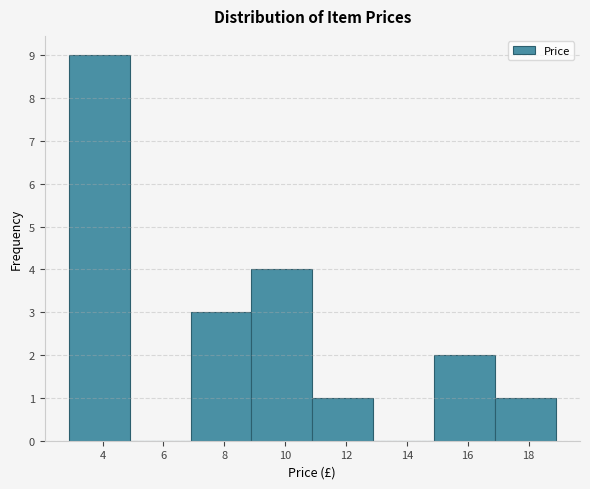

Reading left to right, list every bar in this chart as the range it spans on the x-axis followed by its height. Neither the bar edges nor the heights are printed on the chart, so give them approximately, as read against the axes.

2.8 to 4.8: 9
4.8 to 6.8: 0
6.8 to 8.8: 3
8.8 to 10.8: 4
10.8 to 12.8: 1
12.8 to 14.8: 0
14.8 to 16.8: 2
16.8 to 18.8: 1